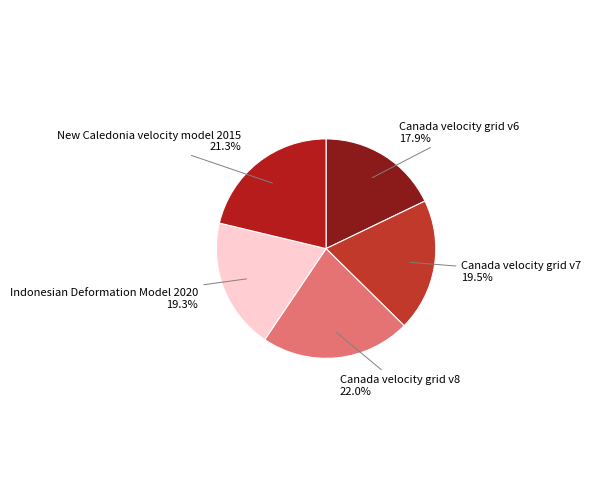

Does Canada velocity grid v7 account for over 50% of the chart?

No